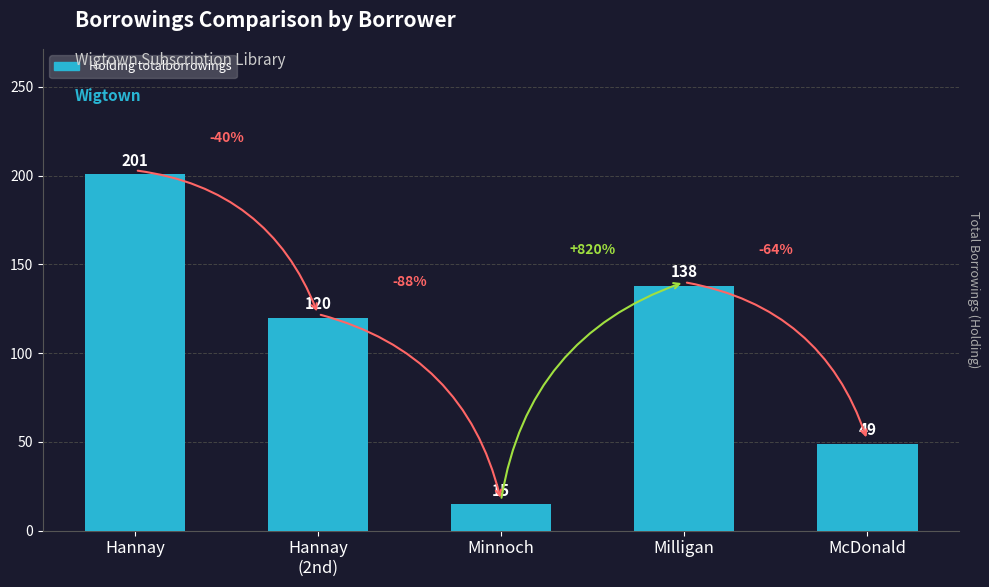

What is the greatest value displayed?

201